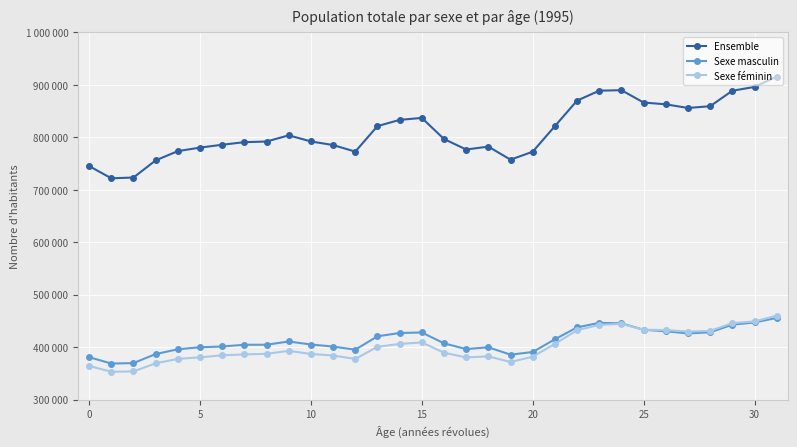

Does the chart have visible grid lines?

Yes